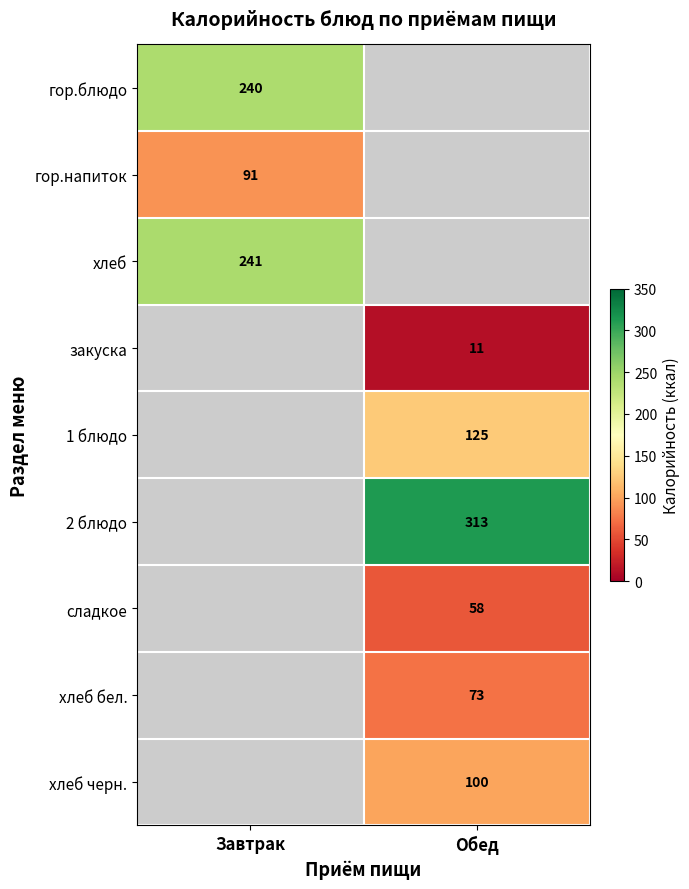

True or false: хлеб черн. has a value of 100 at Обед.

True